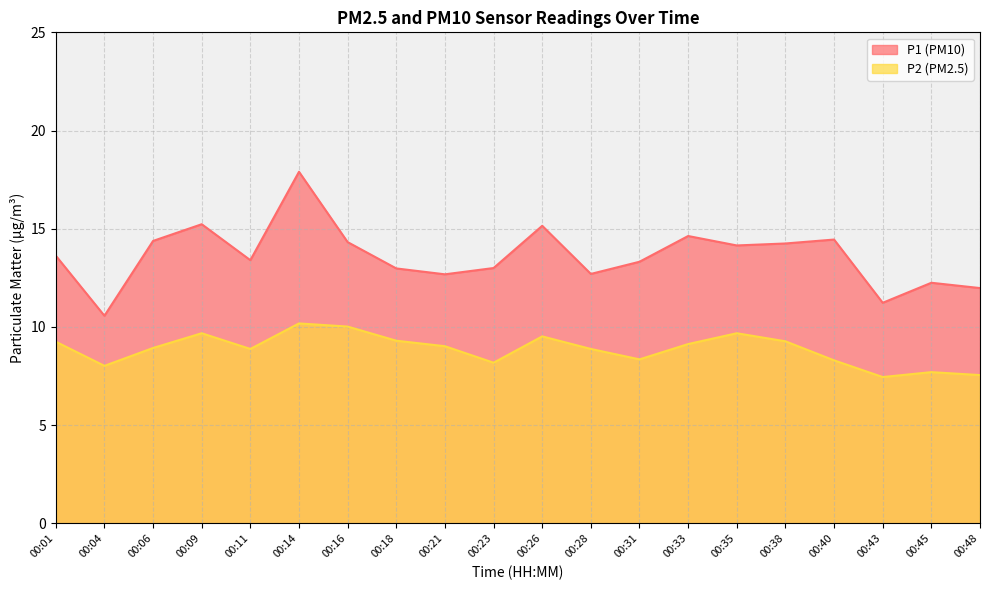

The value of P2 at 00:26 is 2.9. True or false?

False